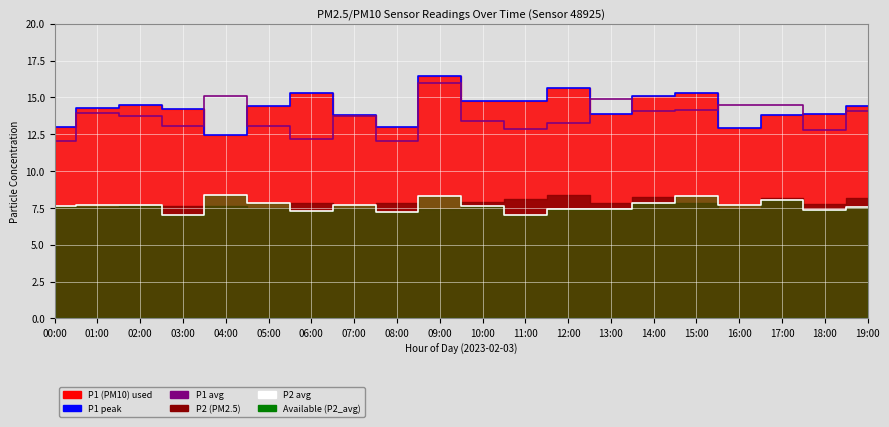

What is the sum of the P2 avg values at 12:00 and 02:00?

15.1